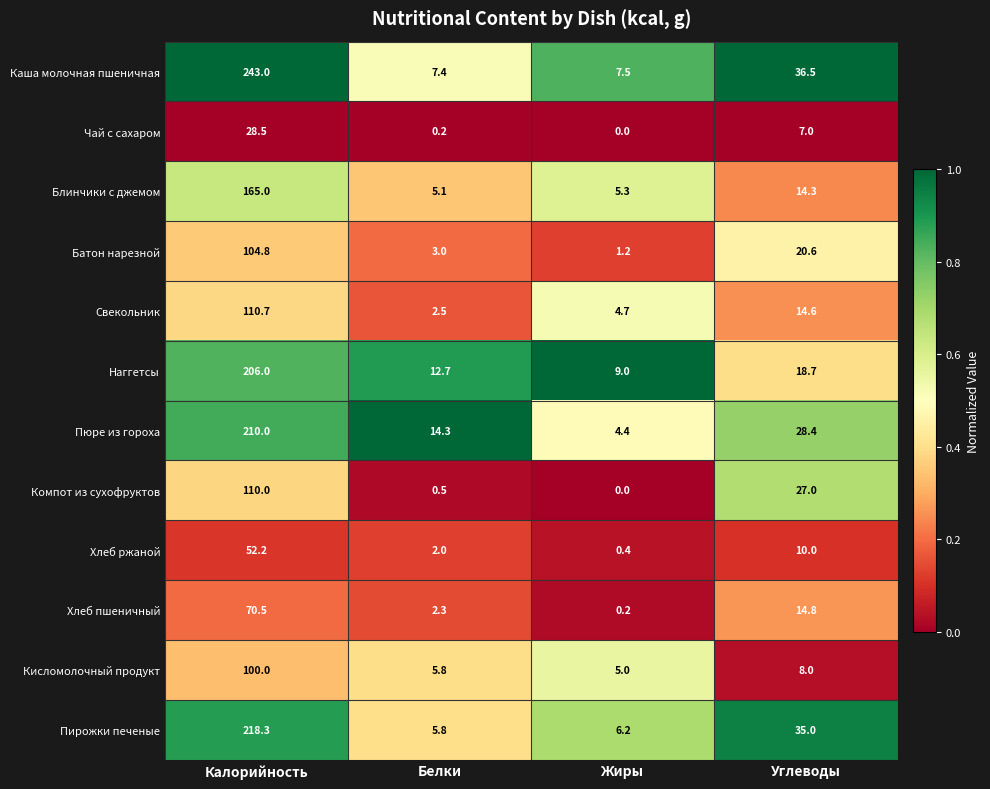

Count the number of data series in this chart.

12